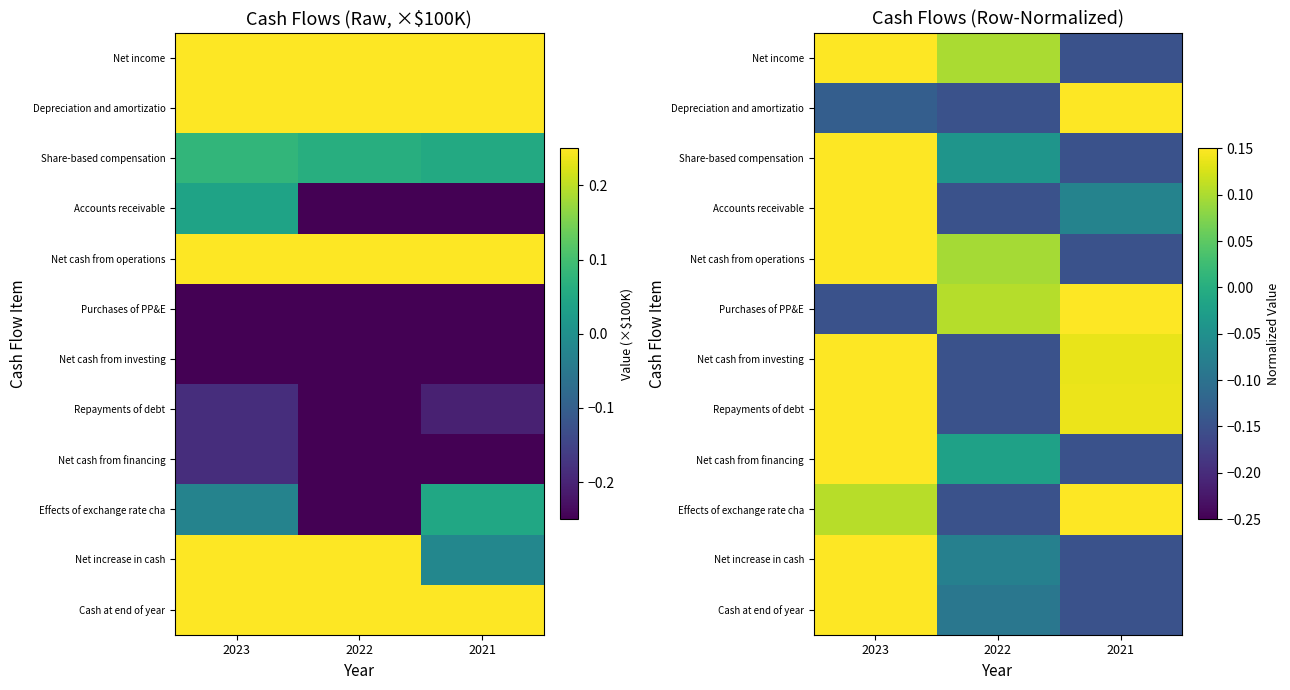

True or false: Net cash from investing has a value of 0.1 at 2021.

False